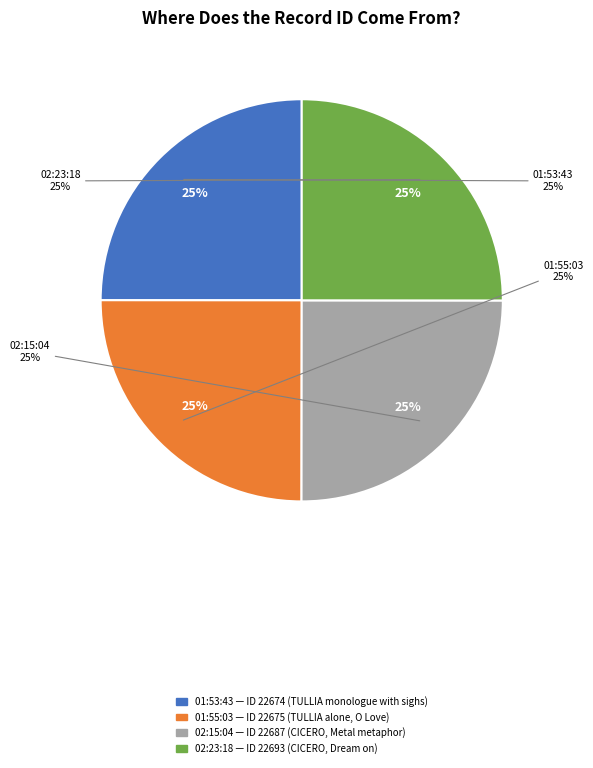

To the nearest percent, what portion does 2013-09-04 02:23:18 UTC represent?

25%